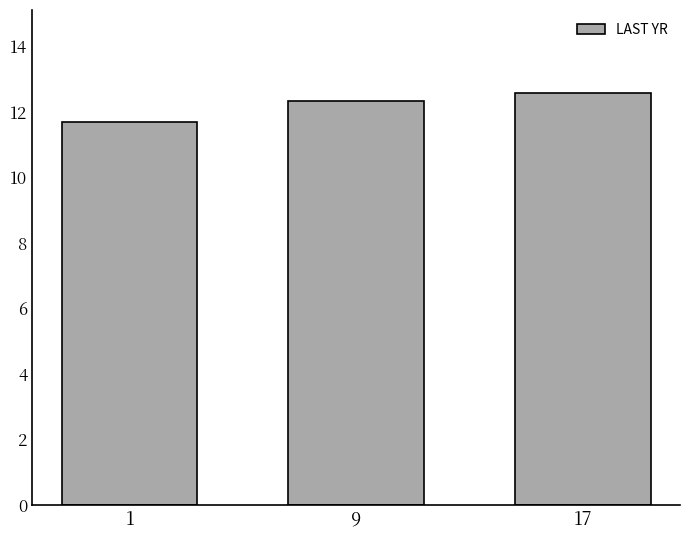

True or false: the data shows 12.3 at 9.

True